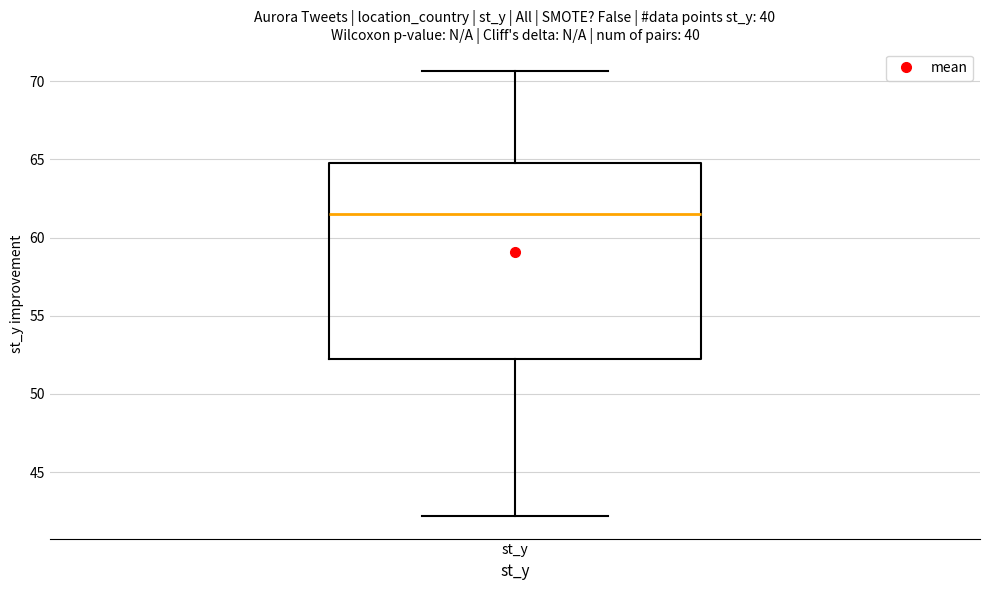

Transcribe this box plot: give where the median line is, the range the box spans, and where the two whiskers end, as read against the y-axis. The values are not printed on the chart, so give them approximately, as read against the axis.

median 61.5, box 52.0 to 65.0, whiskers 42.0 to 70.5